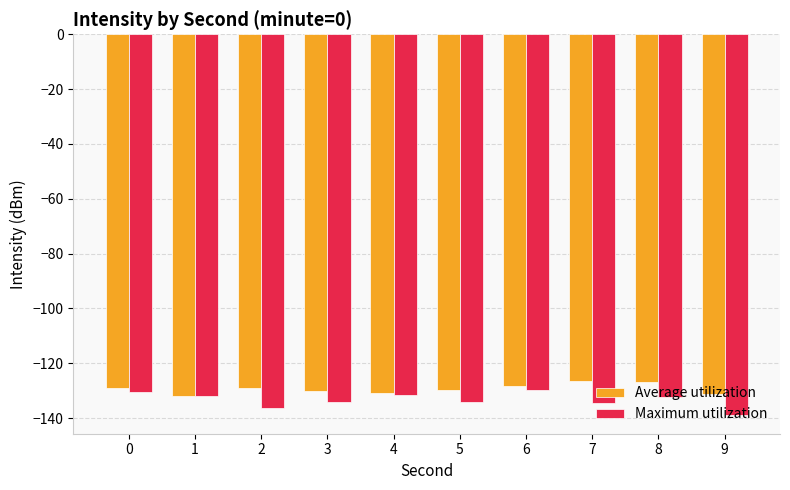

What is the total value across all series at 6?

-257.9